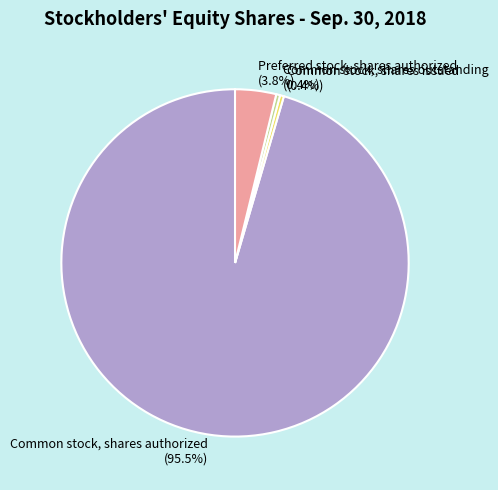

Does Common stock, shares outstanding account for over 50% of the chart?

No